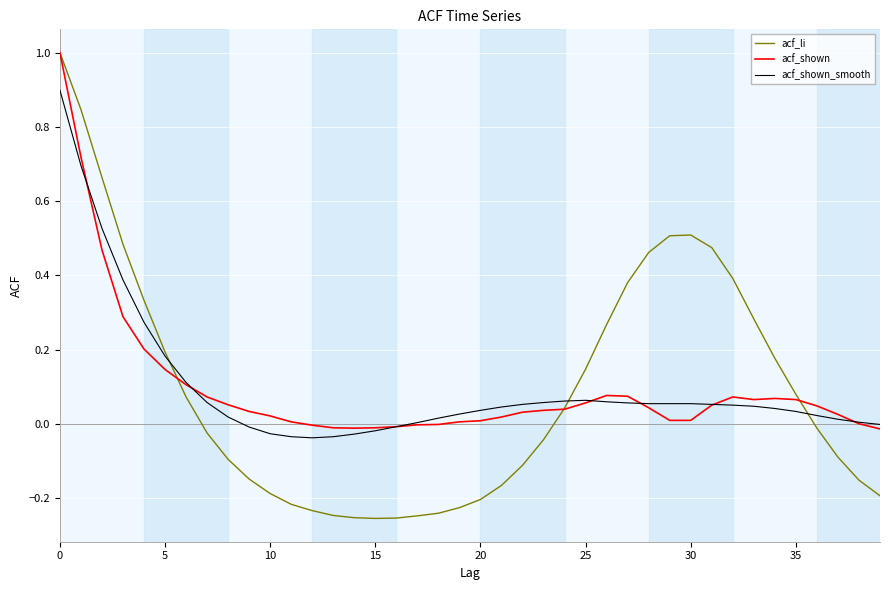

True or false: acf_shown has more than 2 interior local peaks.

True